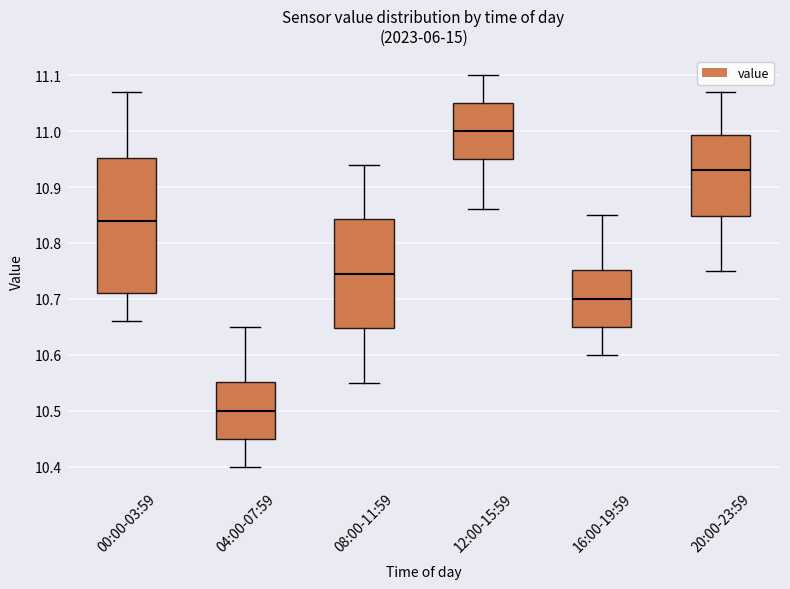

Reading left to right, transcribe this box plot: for each box, give where its median line is, the range the box spans, and where its two whiskers end, as read against the y-axis. The values are not printed on the chart, so give them approximately, as read against the axis.

00:00-03:59: median 10.84, box 10.71 to 10.95, whiskers 10.66 to 11.07
04:00-07:59: median 10.50, box 10.45 to 10.55, whiskers 10.40 to 10.65
08:00-11:59: median 10.75, box 10.65 to 10.84, whiskers 10.55 to 10.94
12:00-15:59: median 11.00, box 10.95 to 11.05, whiskers 10.86 to 11.10
16:00-19:59: median 10.70, box 10.65 to 10.75, whiskers 10.60 to 10.85
20:00-23:59: median 10.93, box 10.85 to 10.99, whiskers 10.75 to 11.07